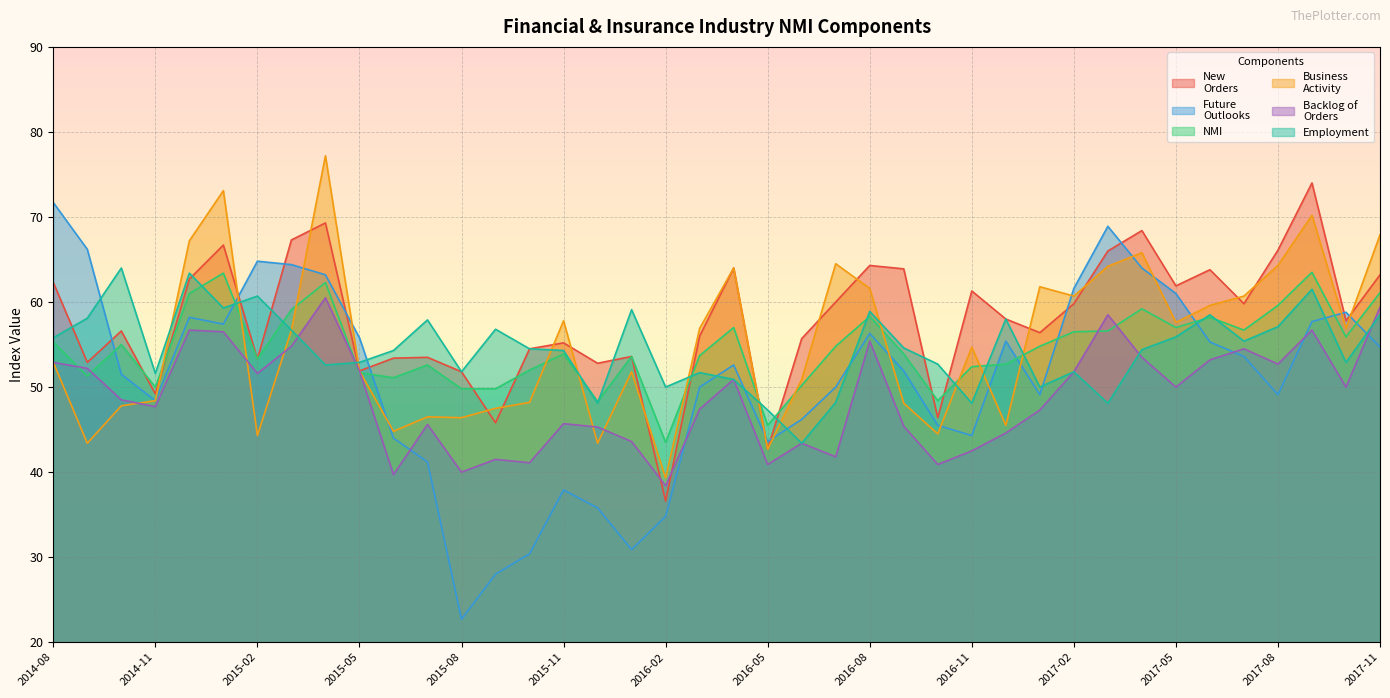

Rank the series at 2015-08 from lowest to highest value.

Future
Outlooks, Backlog of
Orders, Business
Activity, NMI, New
Orders, Employment